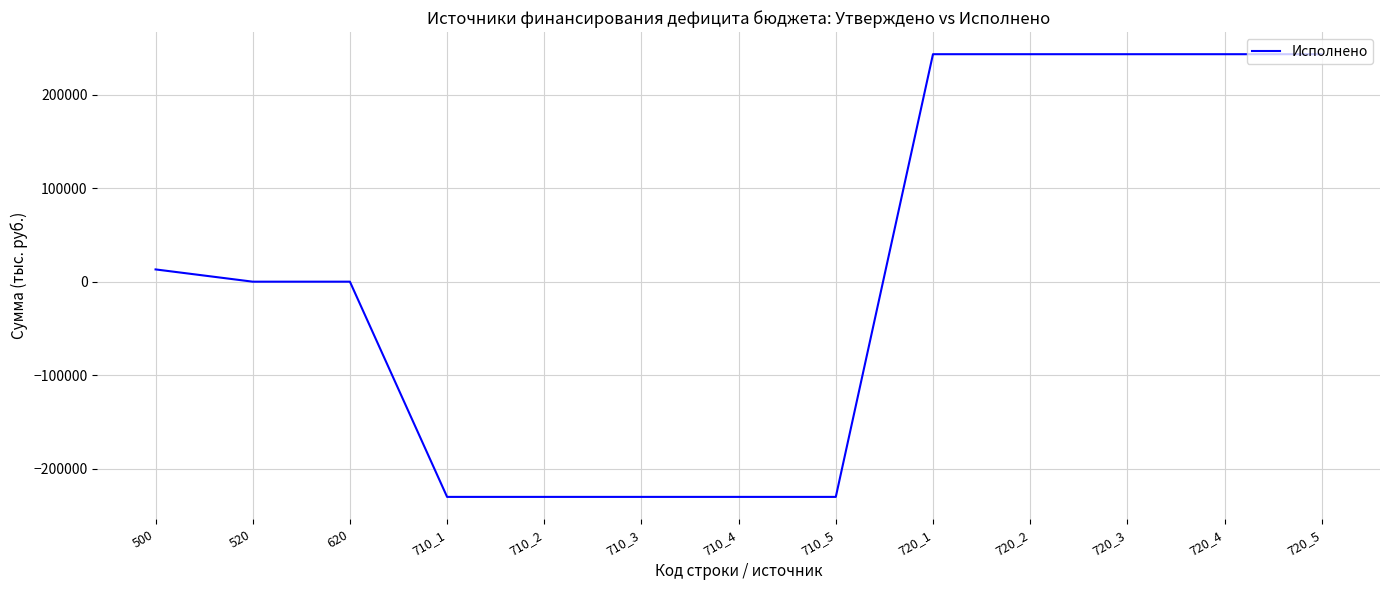

What is the greatest value displayed?

243262.2